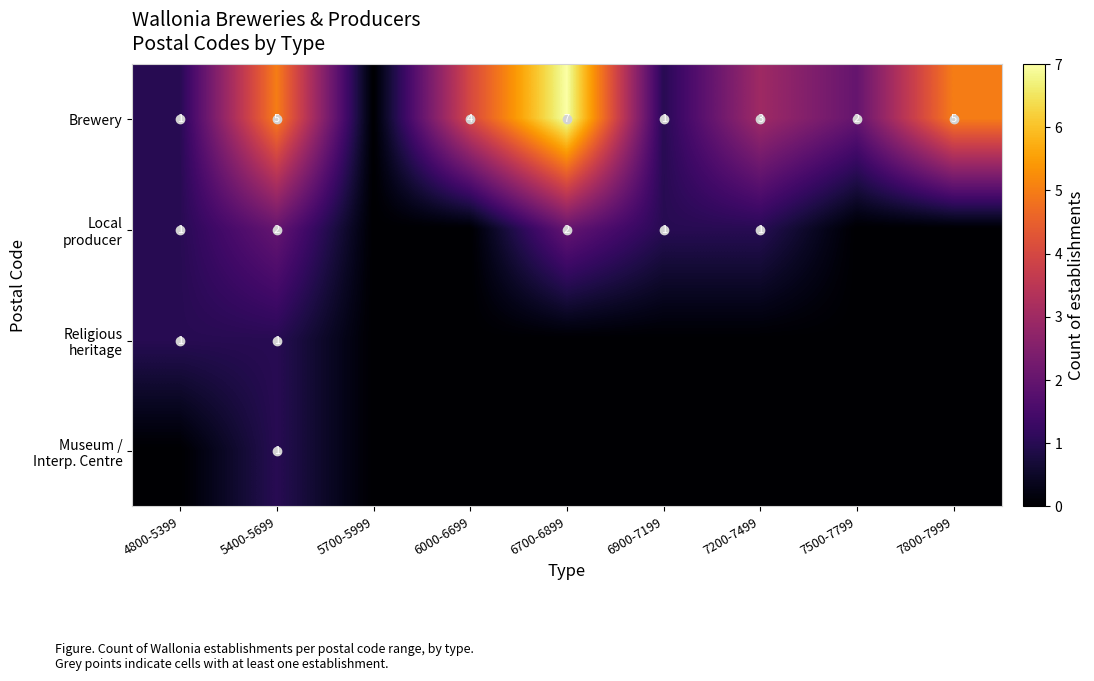

The value of Brewery at 4800-5399 is 1. True or false?

True